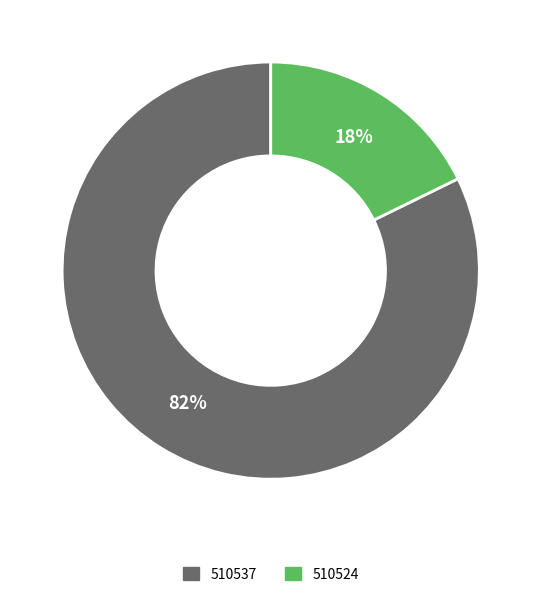

To the nearest percent, what portion does 510537 represent?

82%